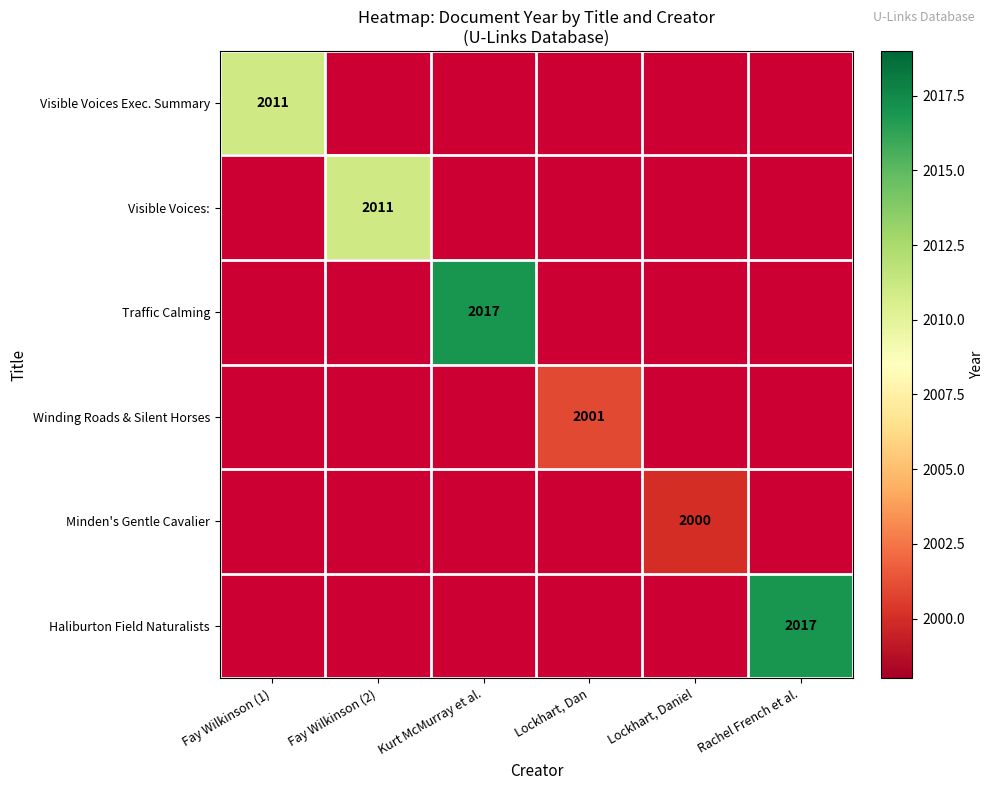

Which has a higher value, Fay Wilkinson (2) or Kurt McMurray et al.?

Kurt McMurray et al.